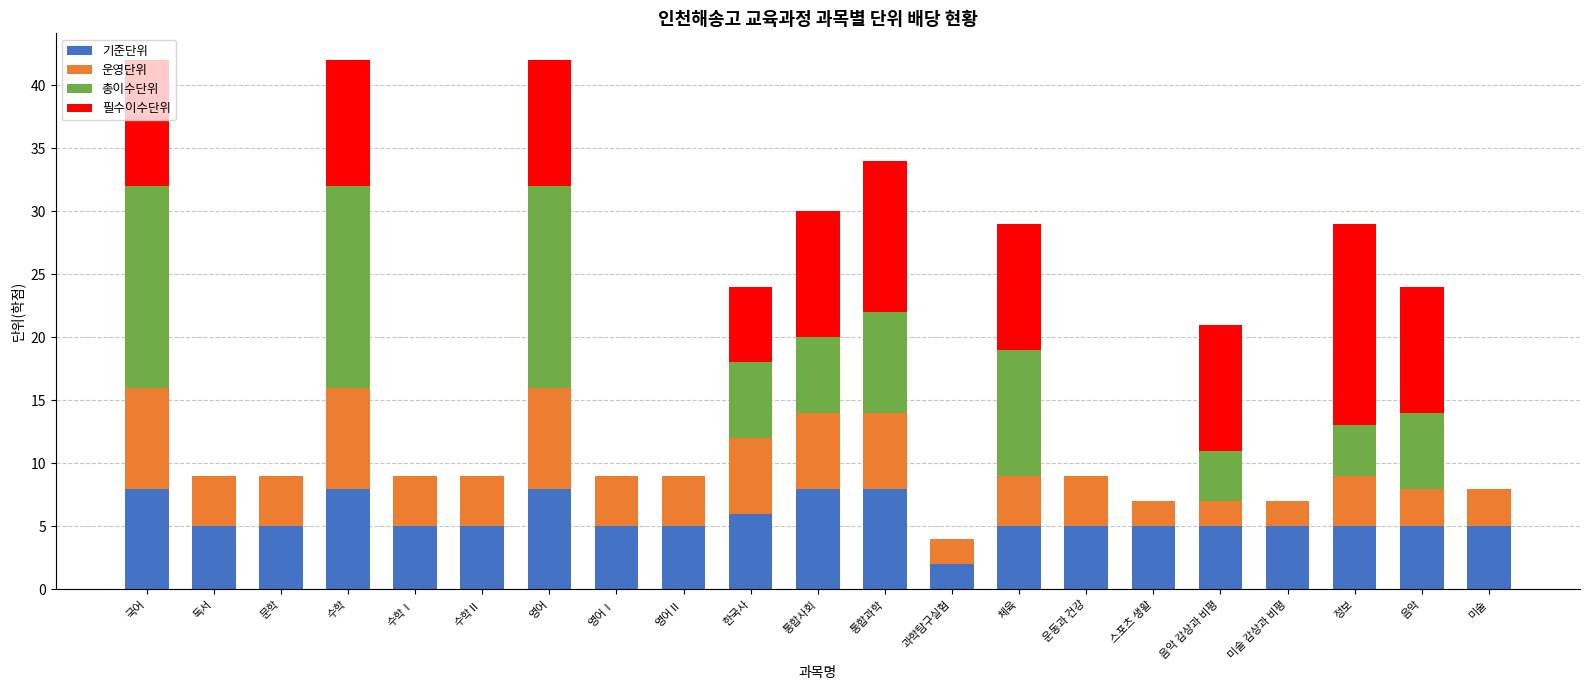

The 기준단위 series shows 8 at 영어. True or false?

True